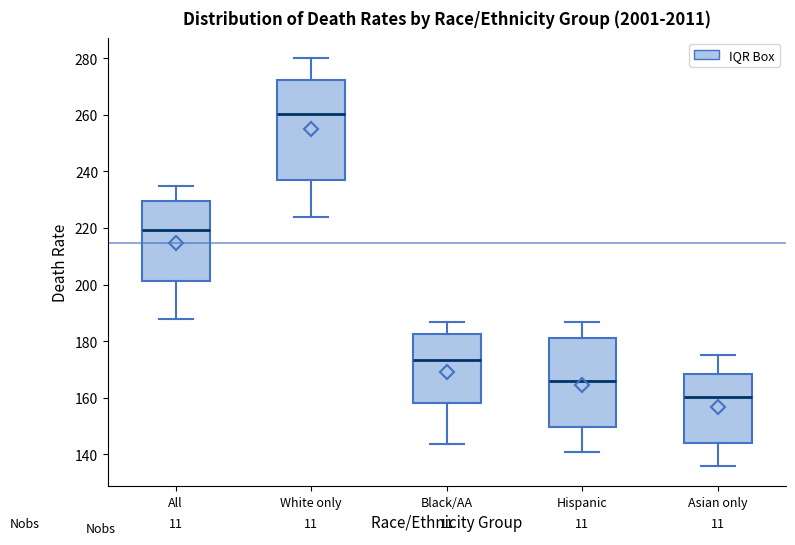

Reading left to right, transcribe this box plot: for each box, give where its median line is, the range the box spans, and where its two whiskers end, as read against the y-axis. The values are not printed on the chart, so give them approximately, as read against the axis.

All: median 220, box 202 to 230, whiskers 188 to 236
White only: median 260, box 238 to 272, whiskers 224 to 280
Black/AA: median 174, box 158 to 182, whiskers 144 to 186
Hispanic: median 166, box 150 to 182, whiskers 140 to 186
Asian only: median 160, box 144 to 168, whiskers 136 to 174